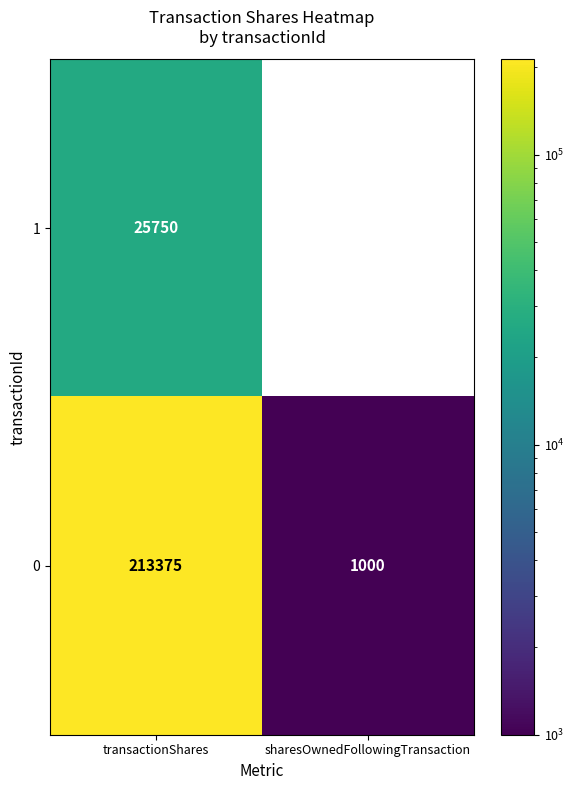

Reading right to left, what are all the values shown in this chart?

1: 0	25750
0: 1000	213375